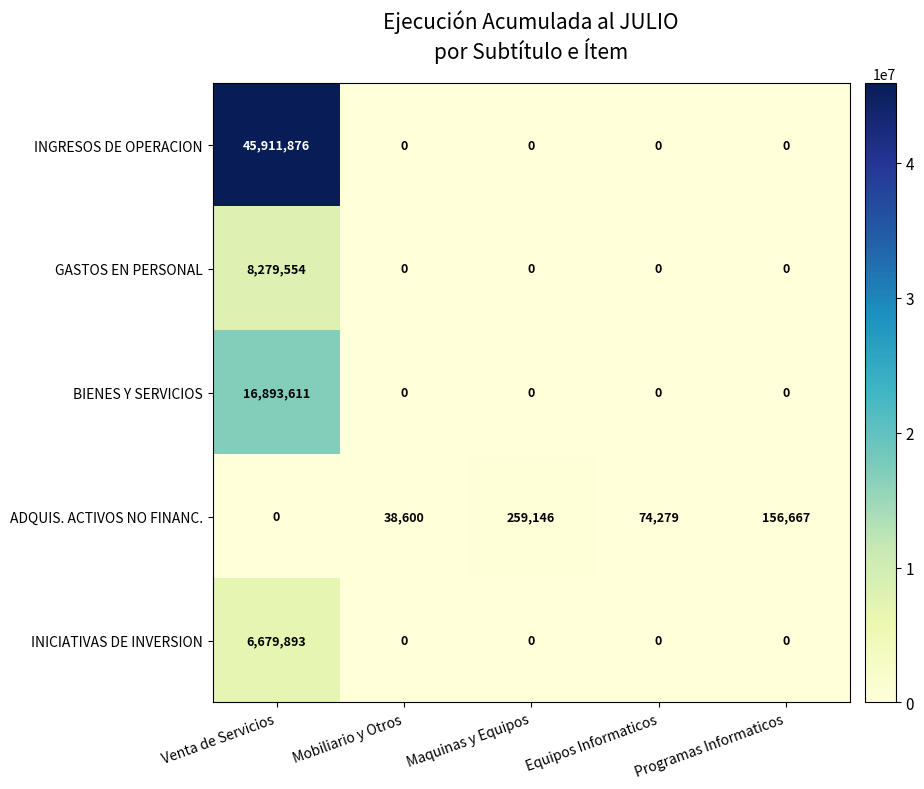

What is the sum of the BIENES Y SERVICIOS values at Venta de Servicios and Programas Informaticos?

16893611